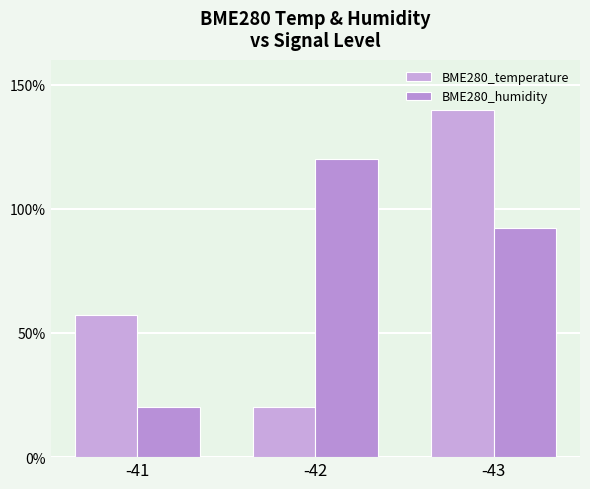

Is it true that BME280_humidity equals 80.4 at -42?

False